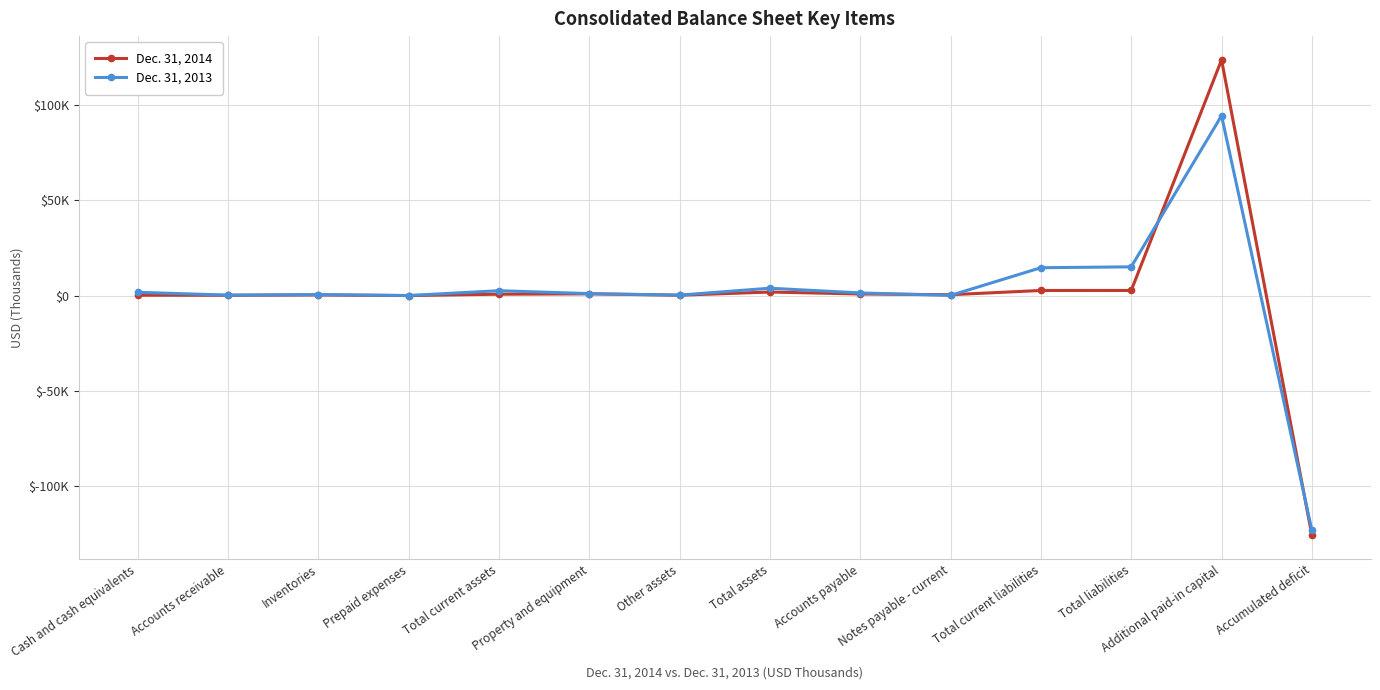

At Accounts receivable, list the series in order from largest to smallest.

Dec. 31, 2013, Dec. 31, 2014